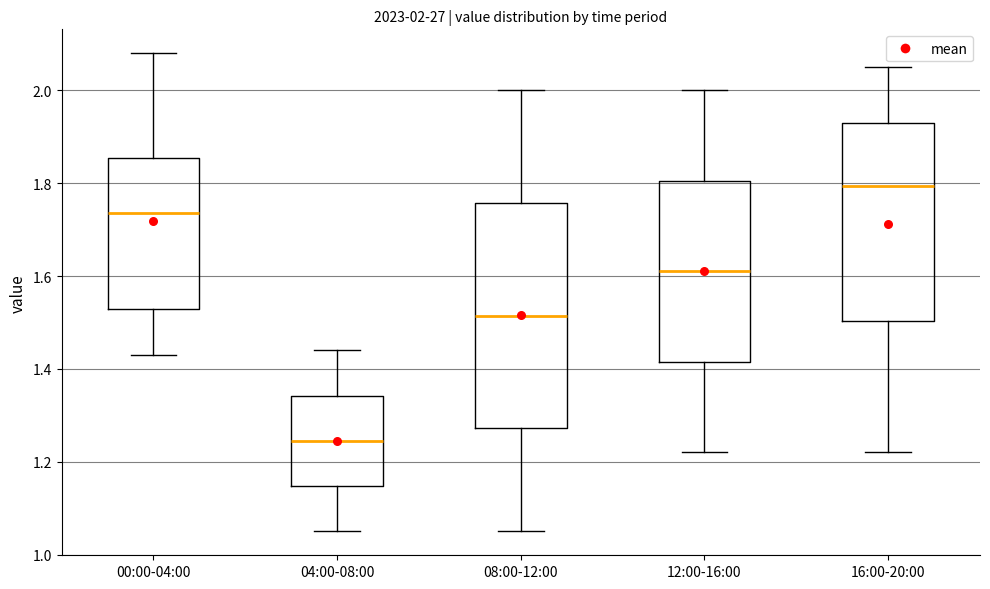

Which box's median line is the highest?

16:00-20:00